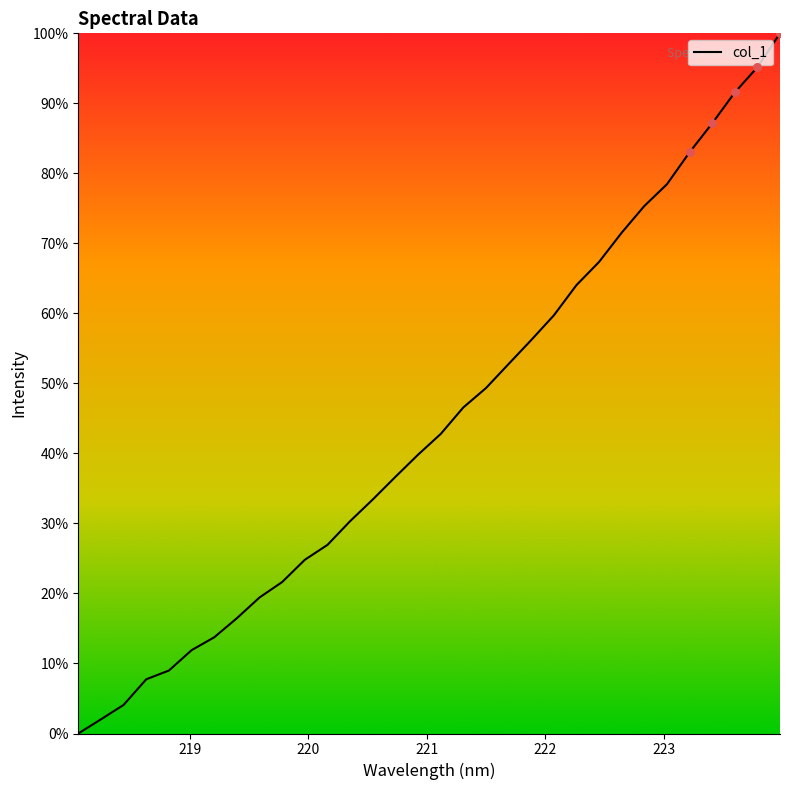

Is this an area chart (filled region under the line)?

No